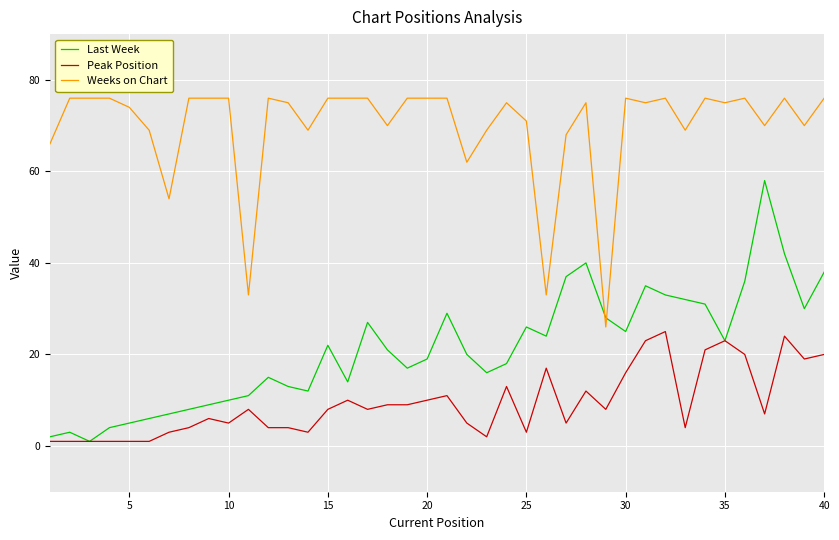

How many categories are shown in the chart?

40